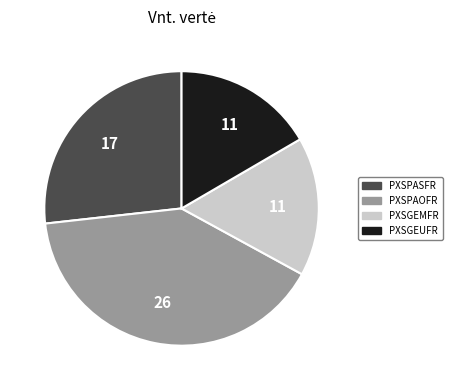

The PXSPAOFR slice represents 28% of the pie. True or false?

False